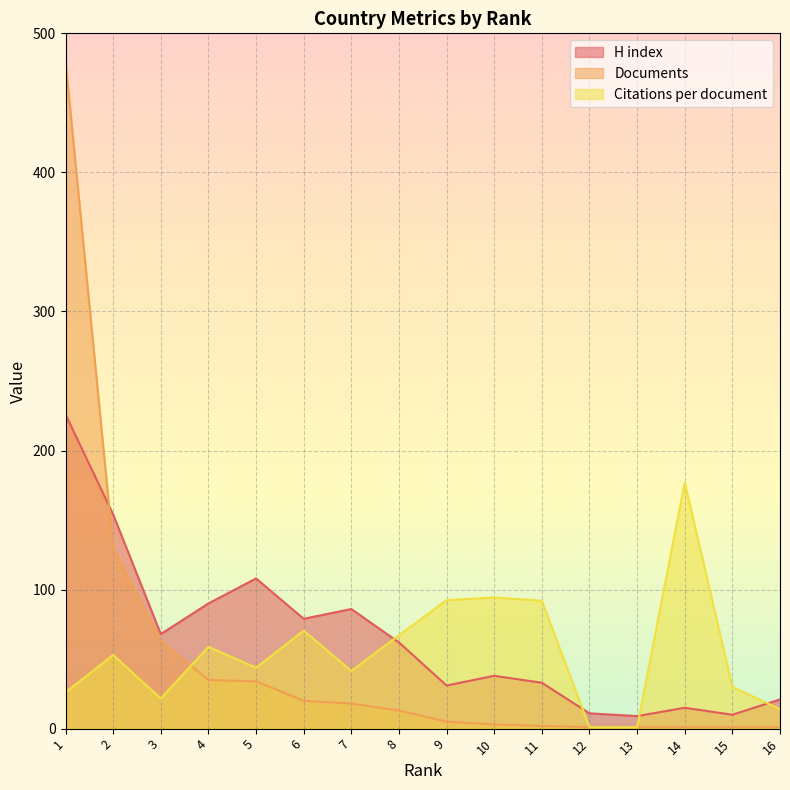

What is the total value across all series at 10?

135.3